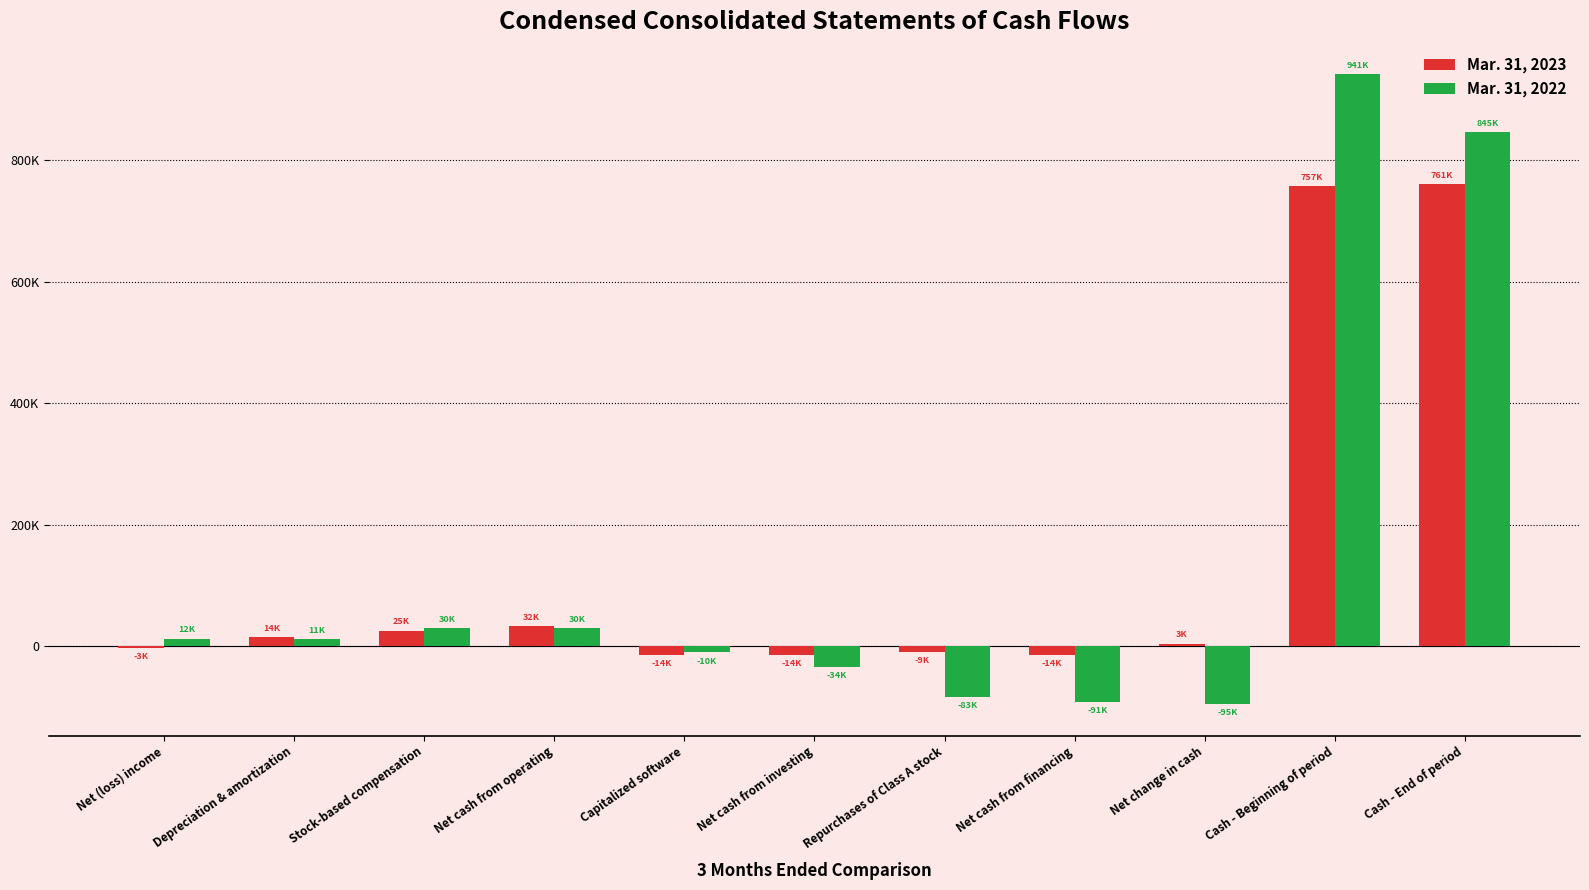

What are all the series names shown in the legend?

Mar. 31, 2023, Mar. 31, 2022